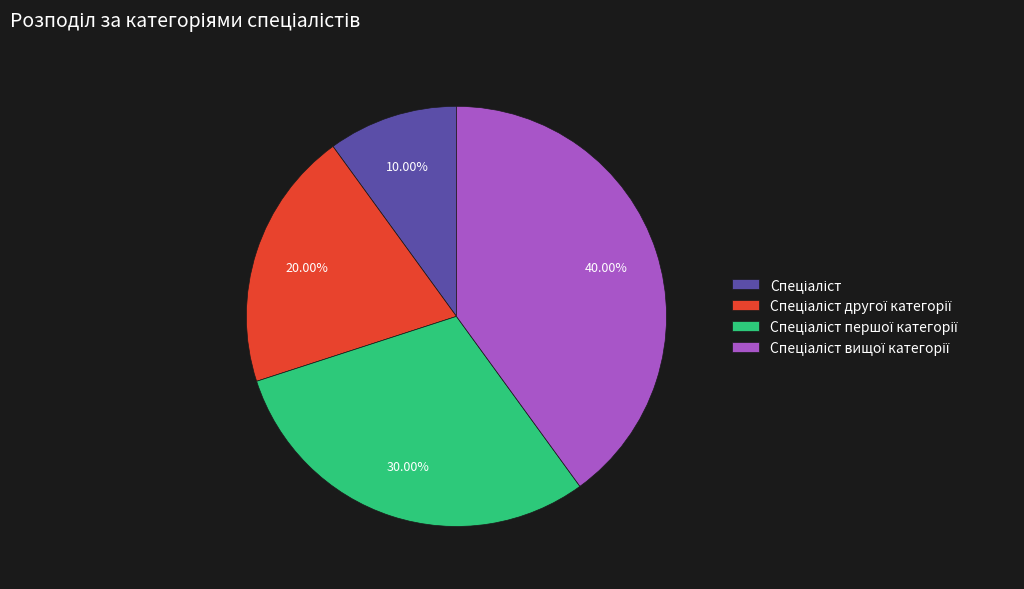

Does any single category account for the majority?

No